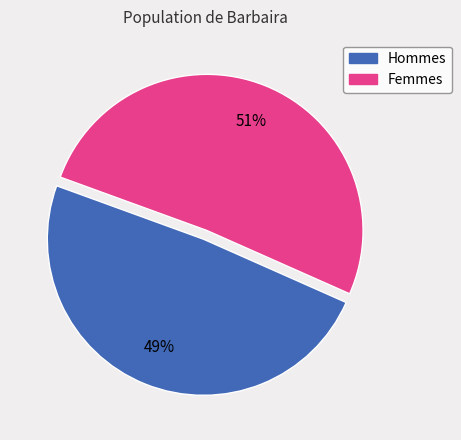

How many slices are in this pie chart?

2